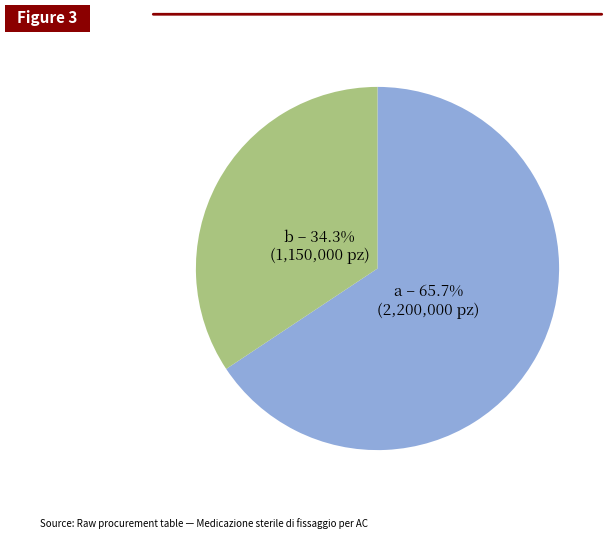

To the nearest percent, what is the difference between the a and b slice percentages?

31%